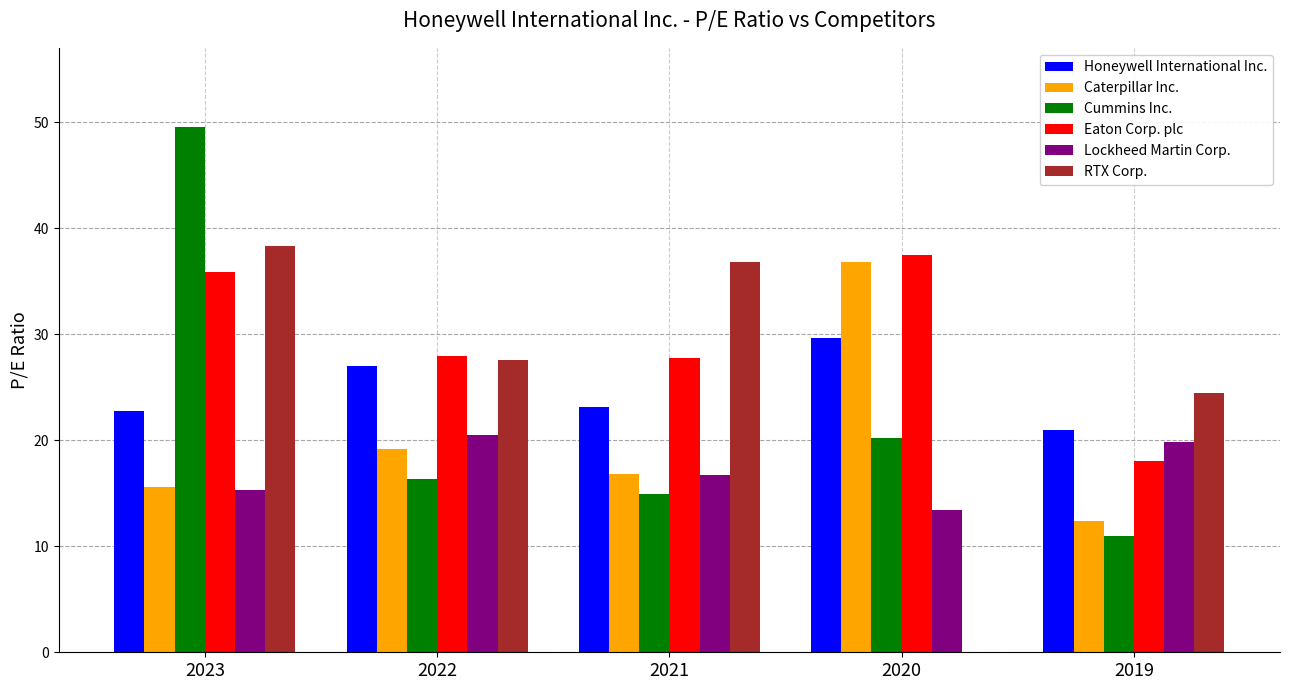

Are the bars grouped side by side (vs. stacked)?

Yes